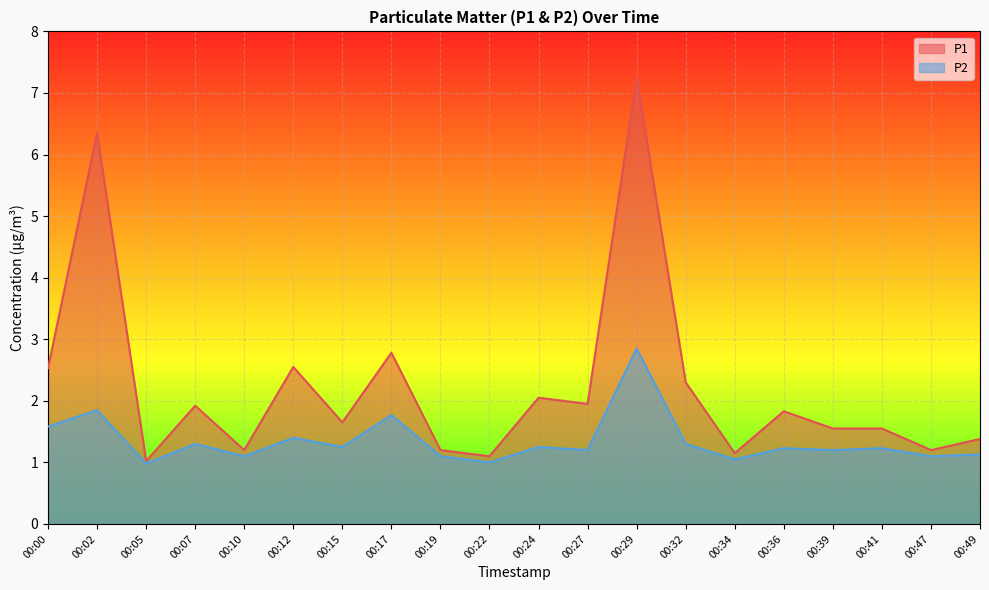

Is it true that P1 equals 0.5 at 00:34?

False